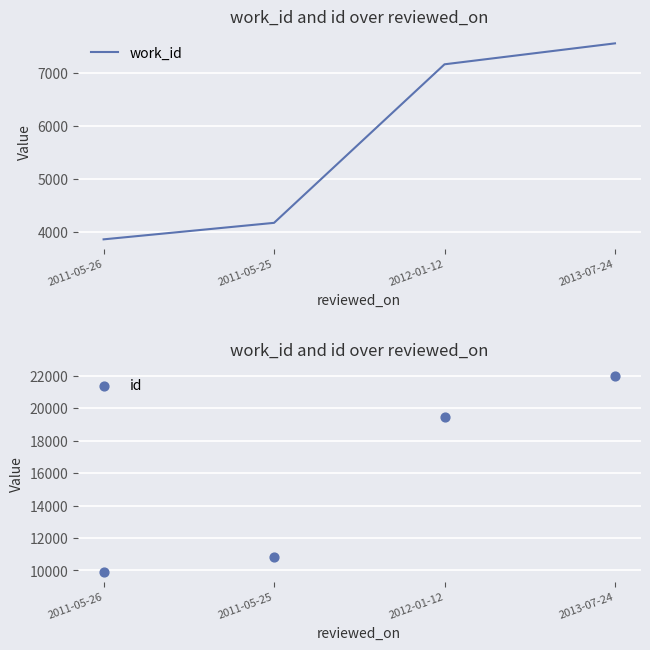

At which category is the sum across all series the highest?

2013-07-24